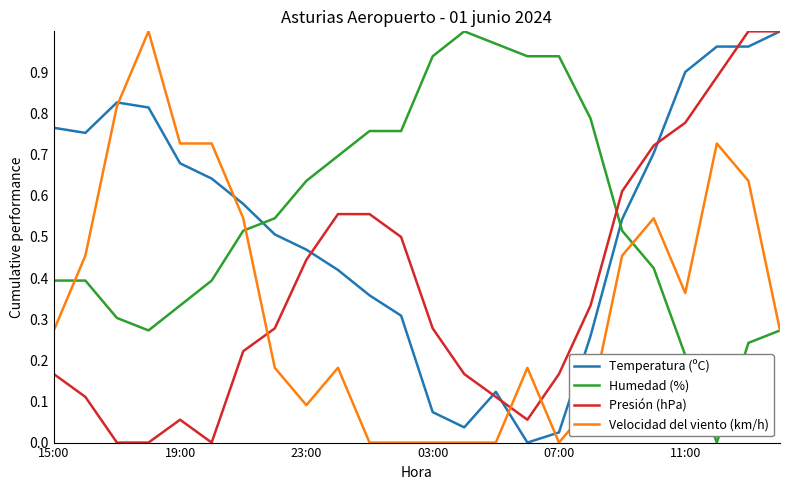

Does the chart display data point markers on the line(s)?

No